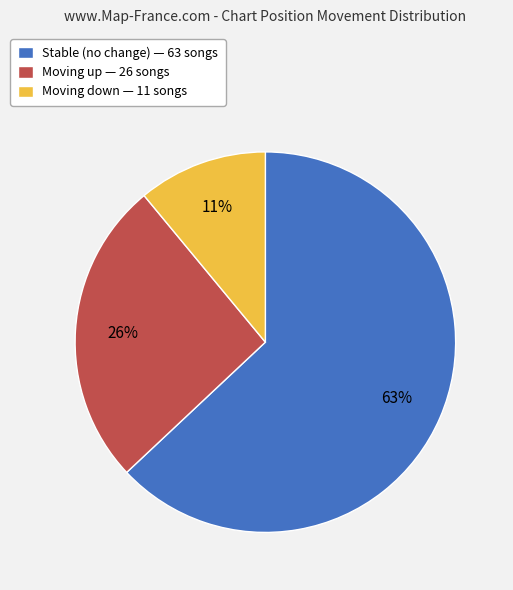

Which slice represents more than half of the pie?

Stable (no change) — 63 songs